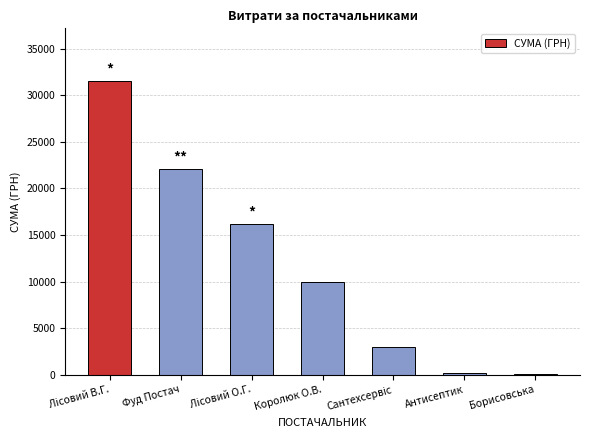

What is the greatest value displayed?

31506.5